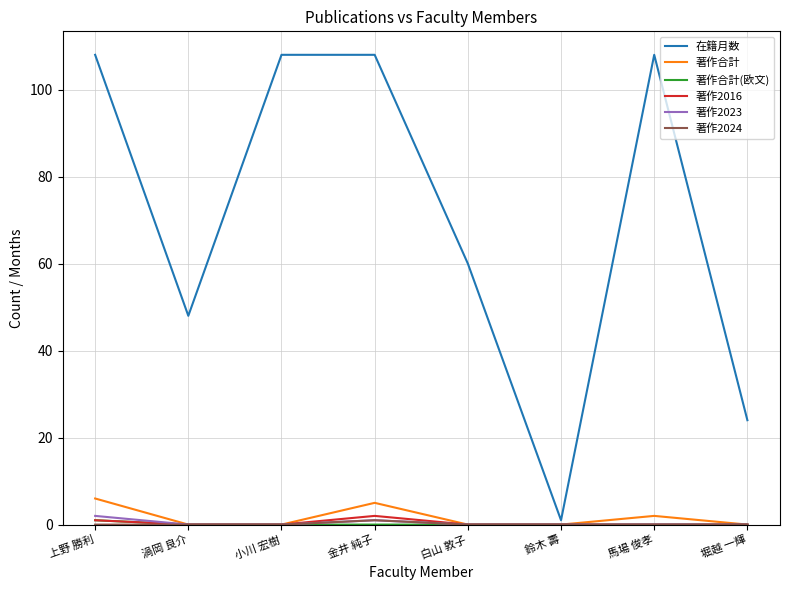

What is the difference between the highest and lowest values at 上野 勝利?

108